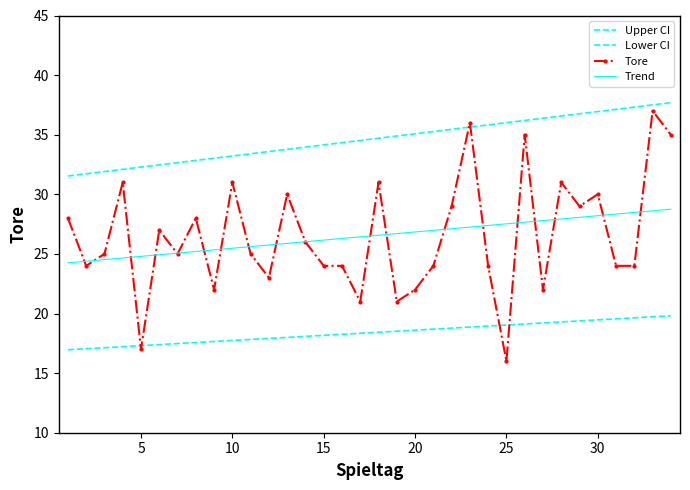

How many values in the Tore series are below 25?

15